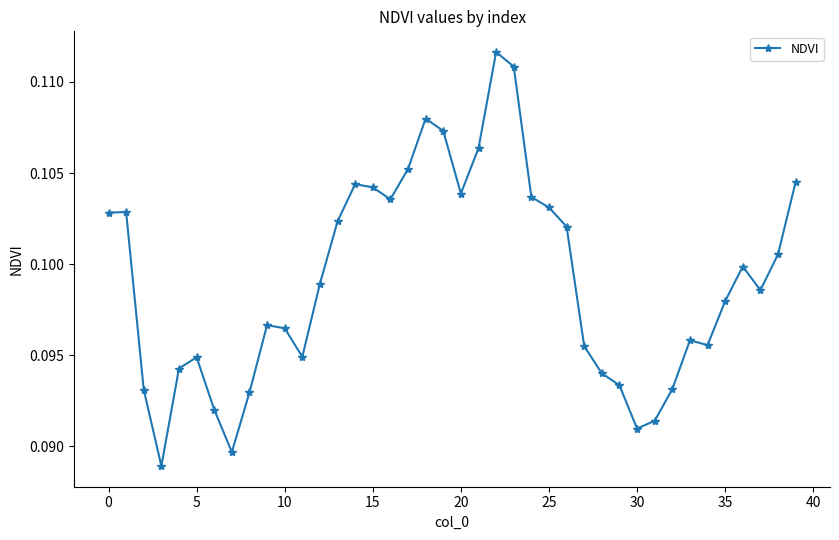

How many values are between 0 and 1?

40